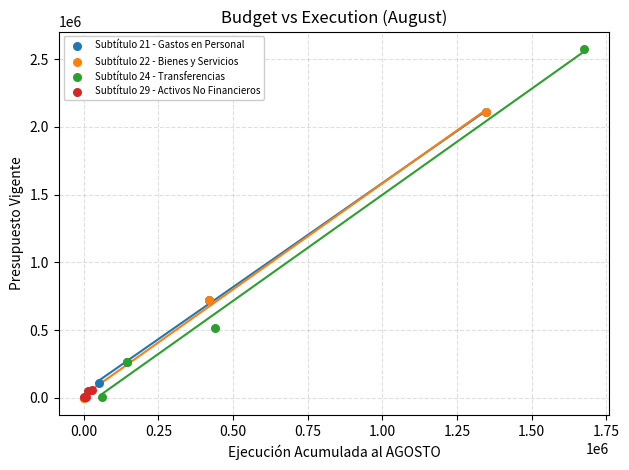

Which series has the widest spread of Y values?

Subtítulo 24 - Transferencias